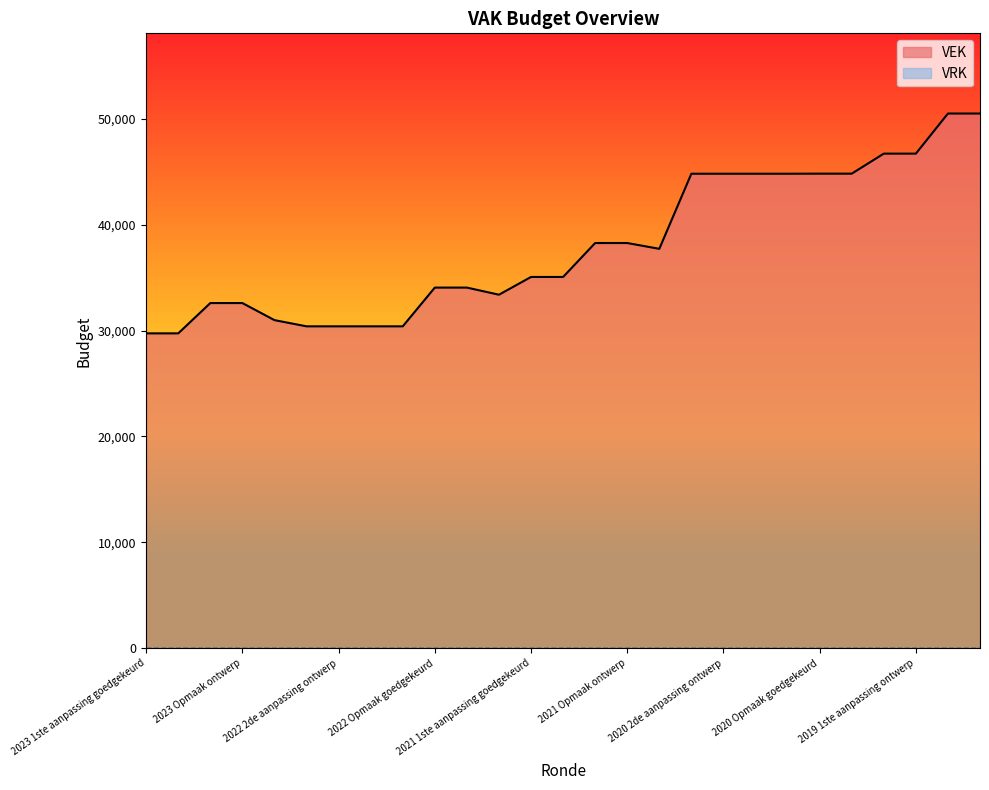

What is the change in value from 2021 uitvoering to 2021 Opmaak ontwerp?

+4883